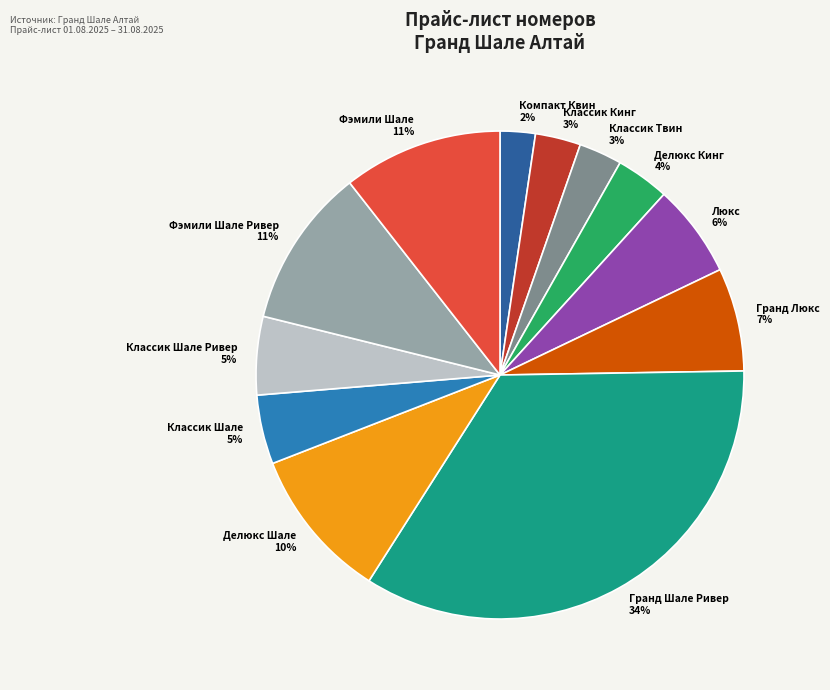

Which category has the biggest portion of the pie?

Гранд Шале Ривер